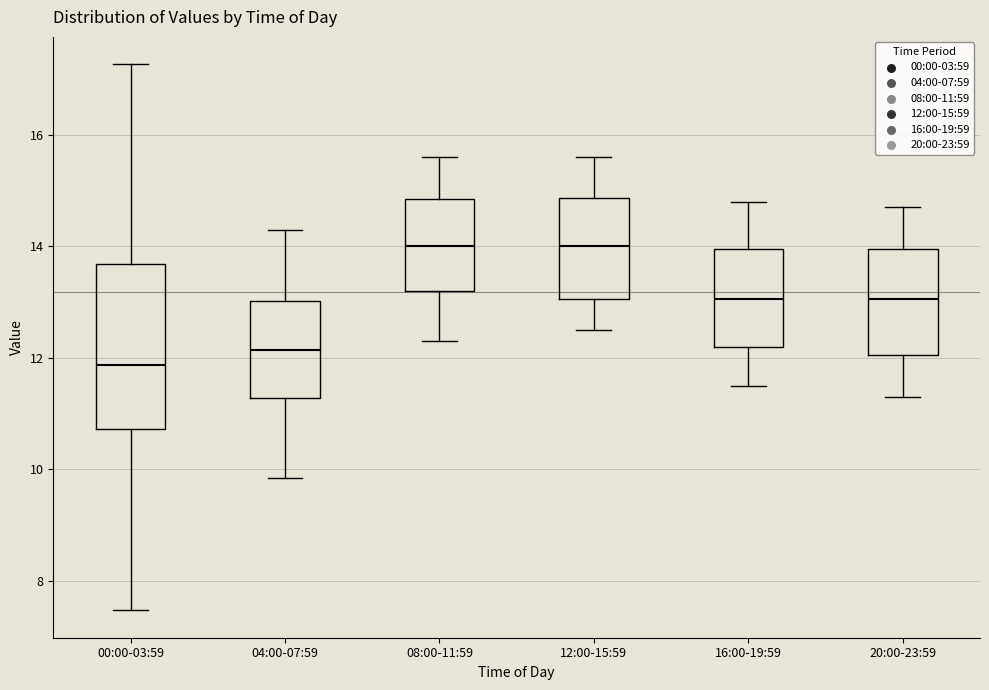

Which box is the tallest, from its lower edge to its upper edge?

00:00-03:59